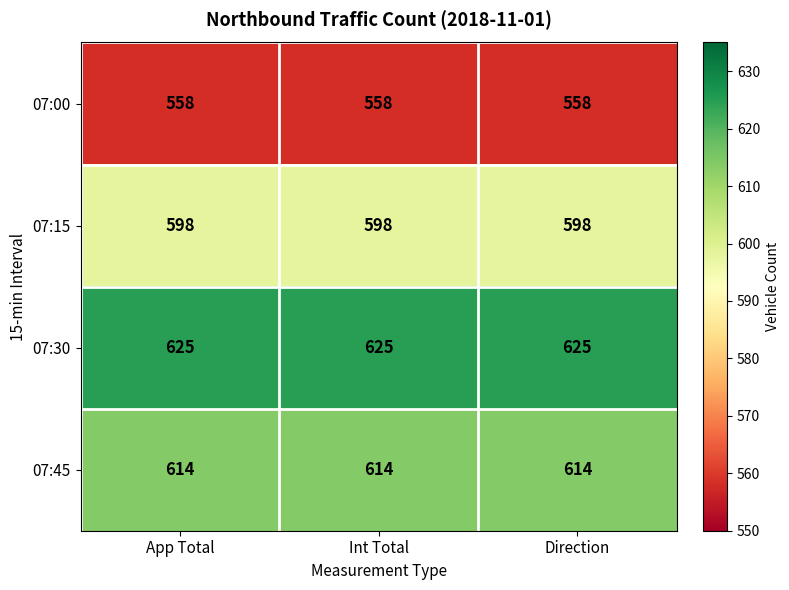

List the series in order of their peak value, lowest first.

07:00, 07:15, 07:45, 07:30